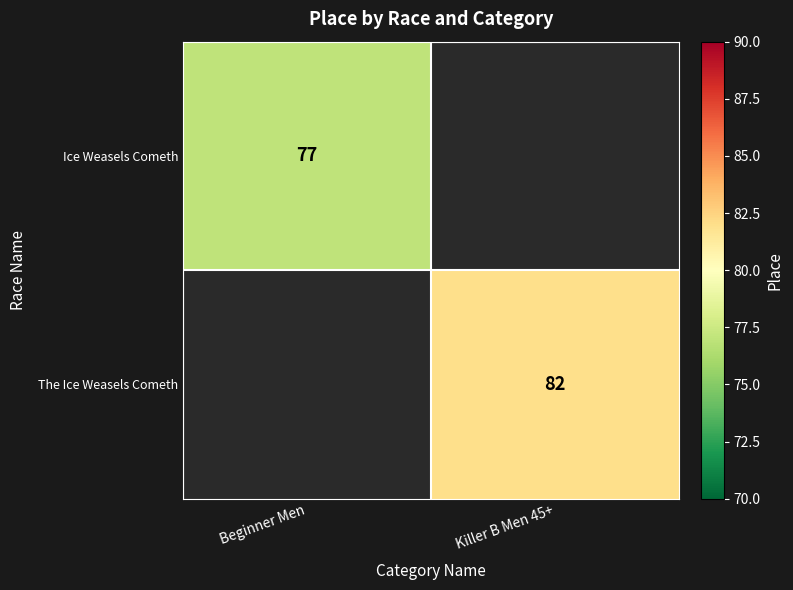

The Ice Weasels Cometh series shows 104 at Beginner Men. True or false?

False